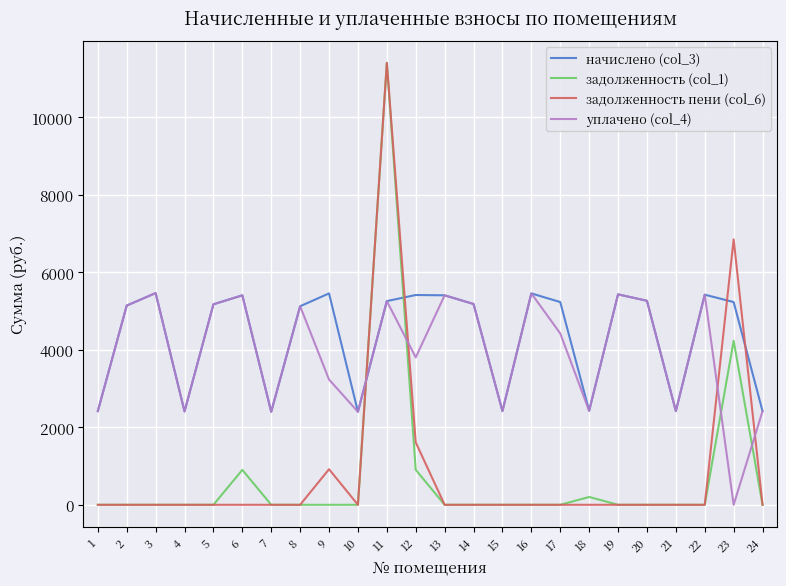

At 9, list the series in order from largest to smallest.

начислено (col_3), уплачено (col_4), задолженность пени (col_6), задолженность (col_1)